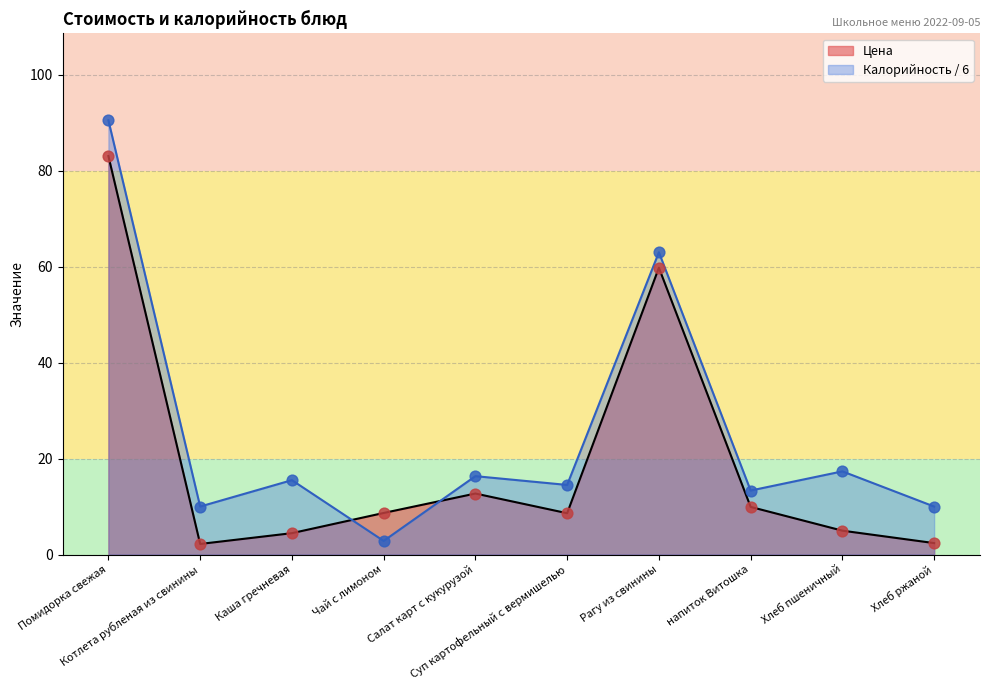

Approximately how many times larger is the value at Рагу из свинины compared to Хлеб ржаной?

25.1